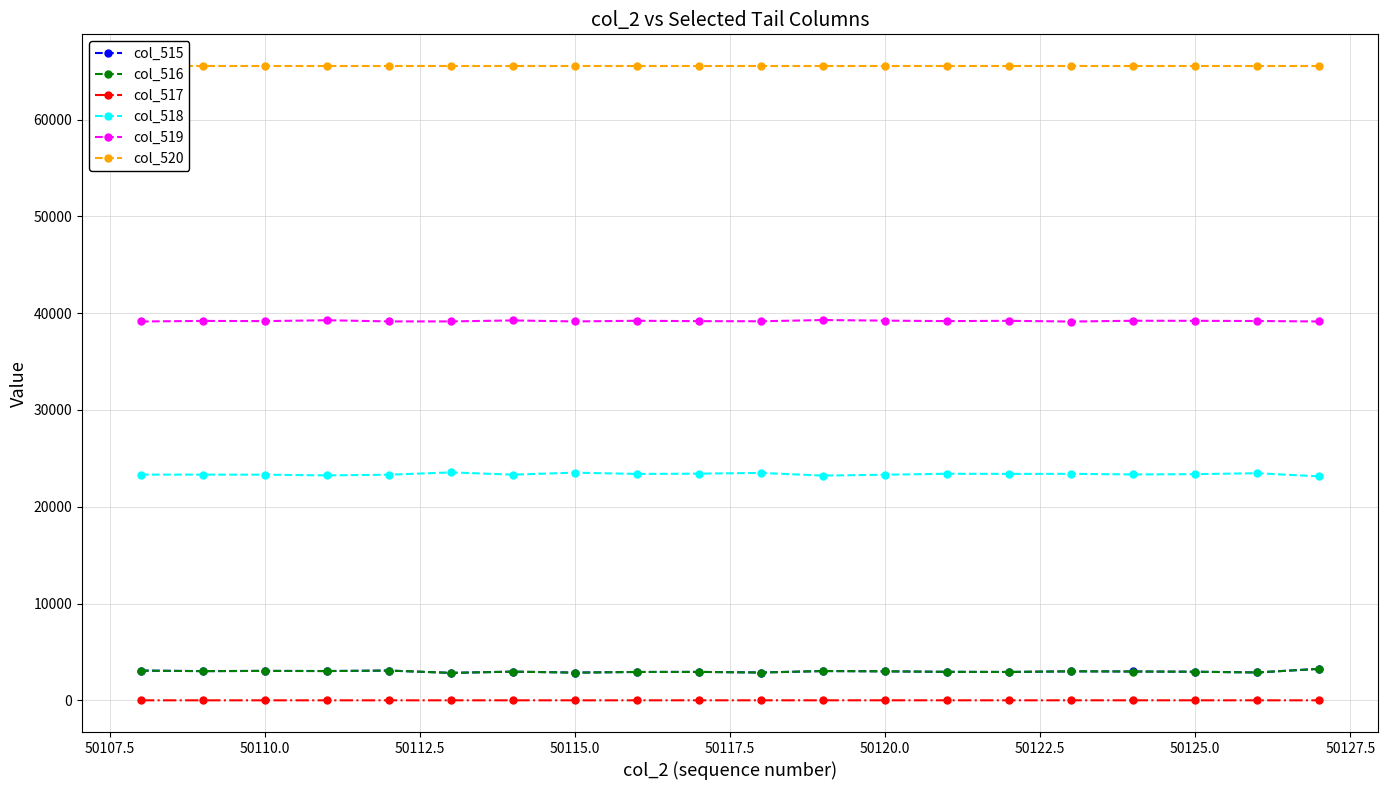

True or false: col_519 has more than 1 interior local peaks.

True